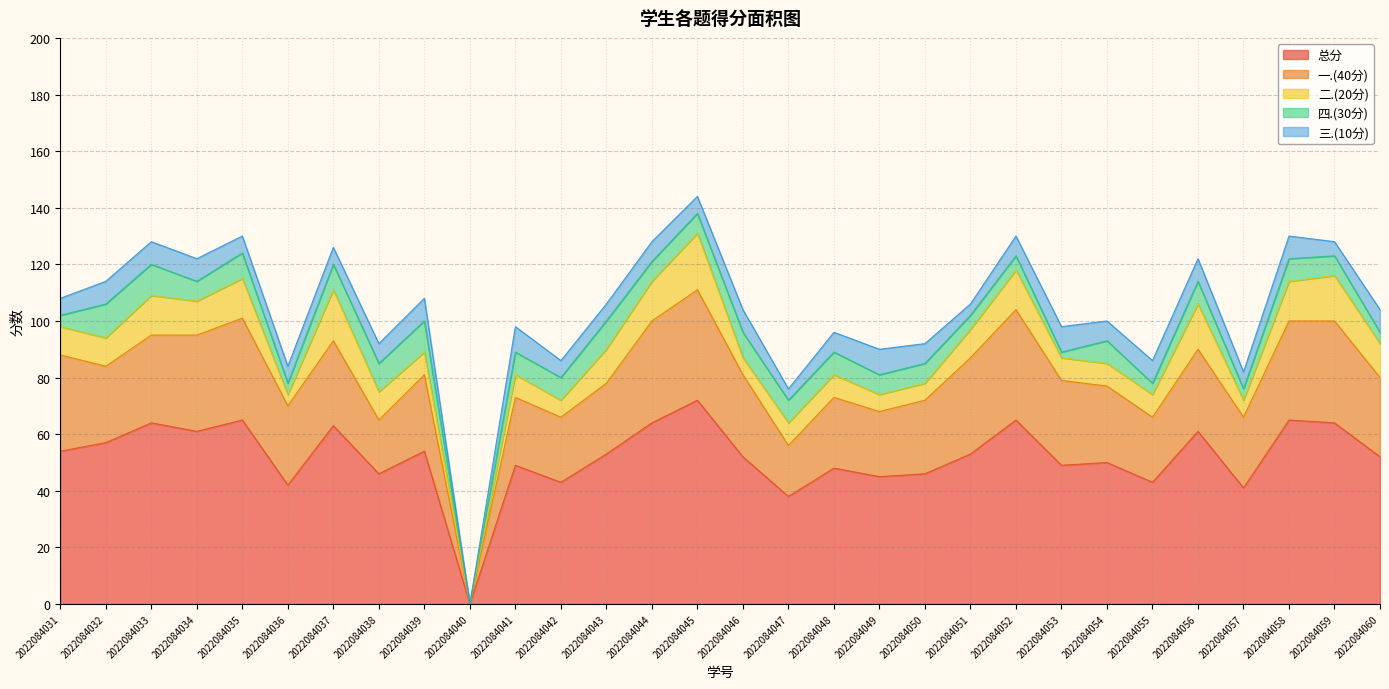

The value of 四.(30分) at 2022084055 is 4. True or false?

True